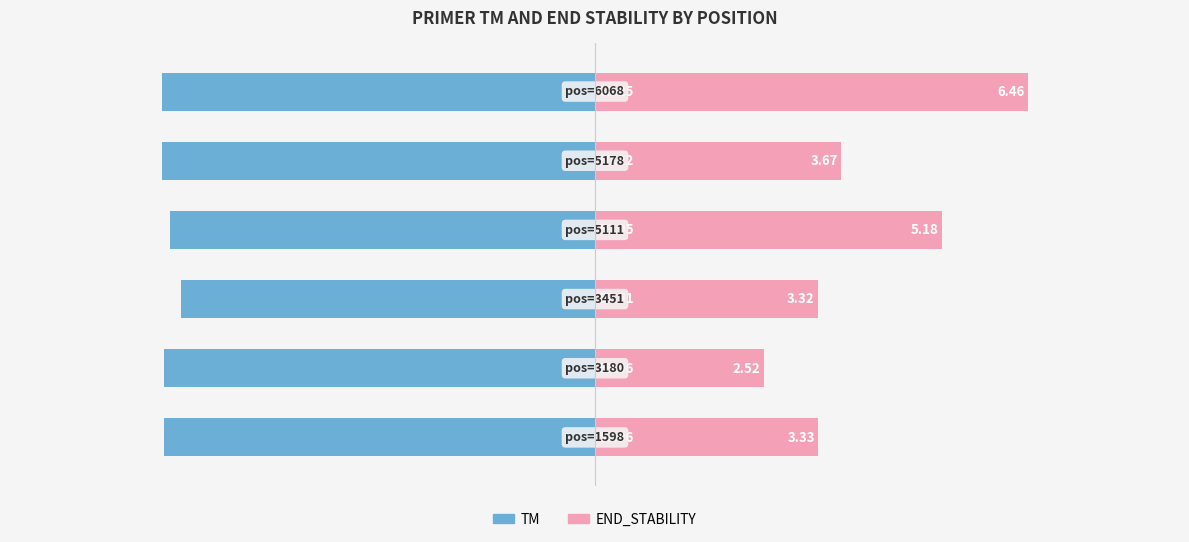

What is the difference between the maximum and second lowest values in the TM series?

2.7